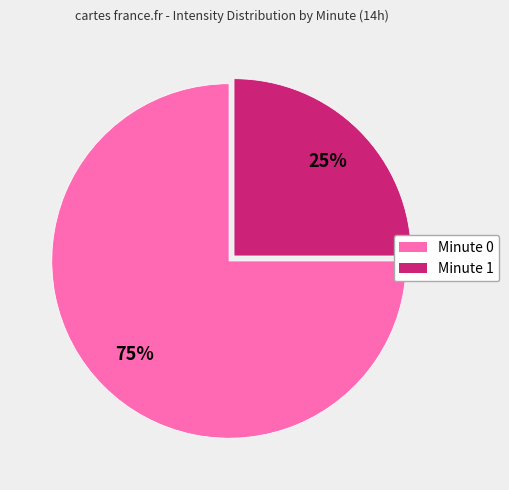

Does any single category account for the majority?

Yes